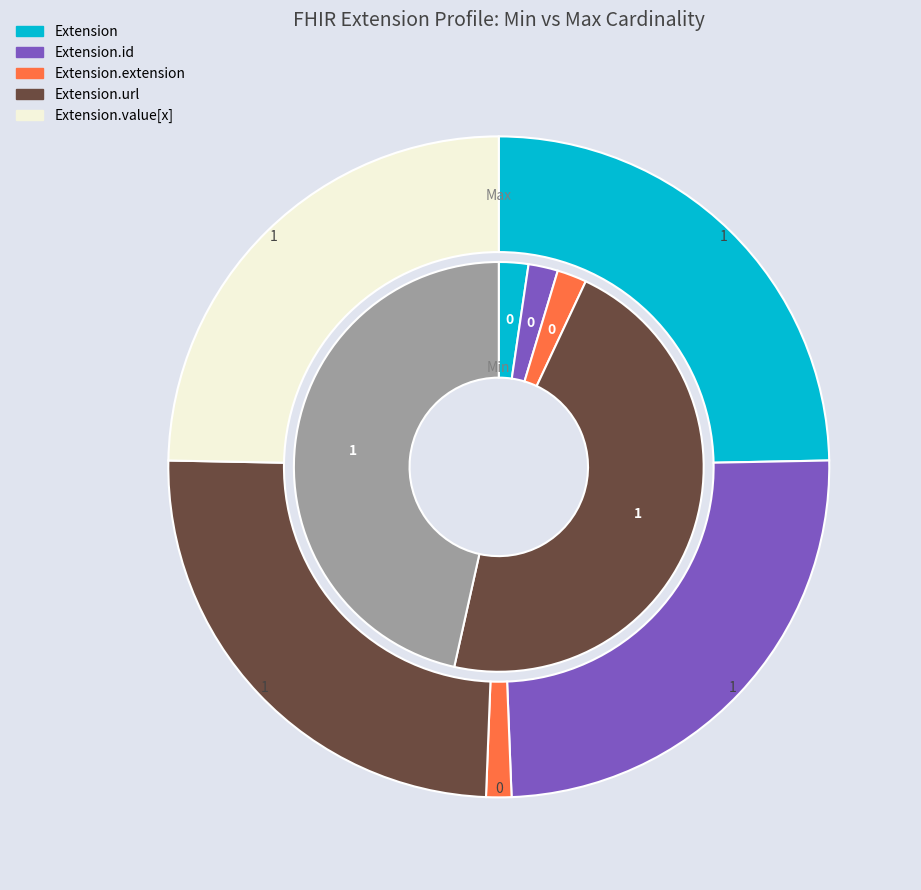

What is the smallest slice in the pie chart?

Extension